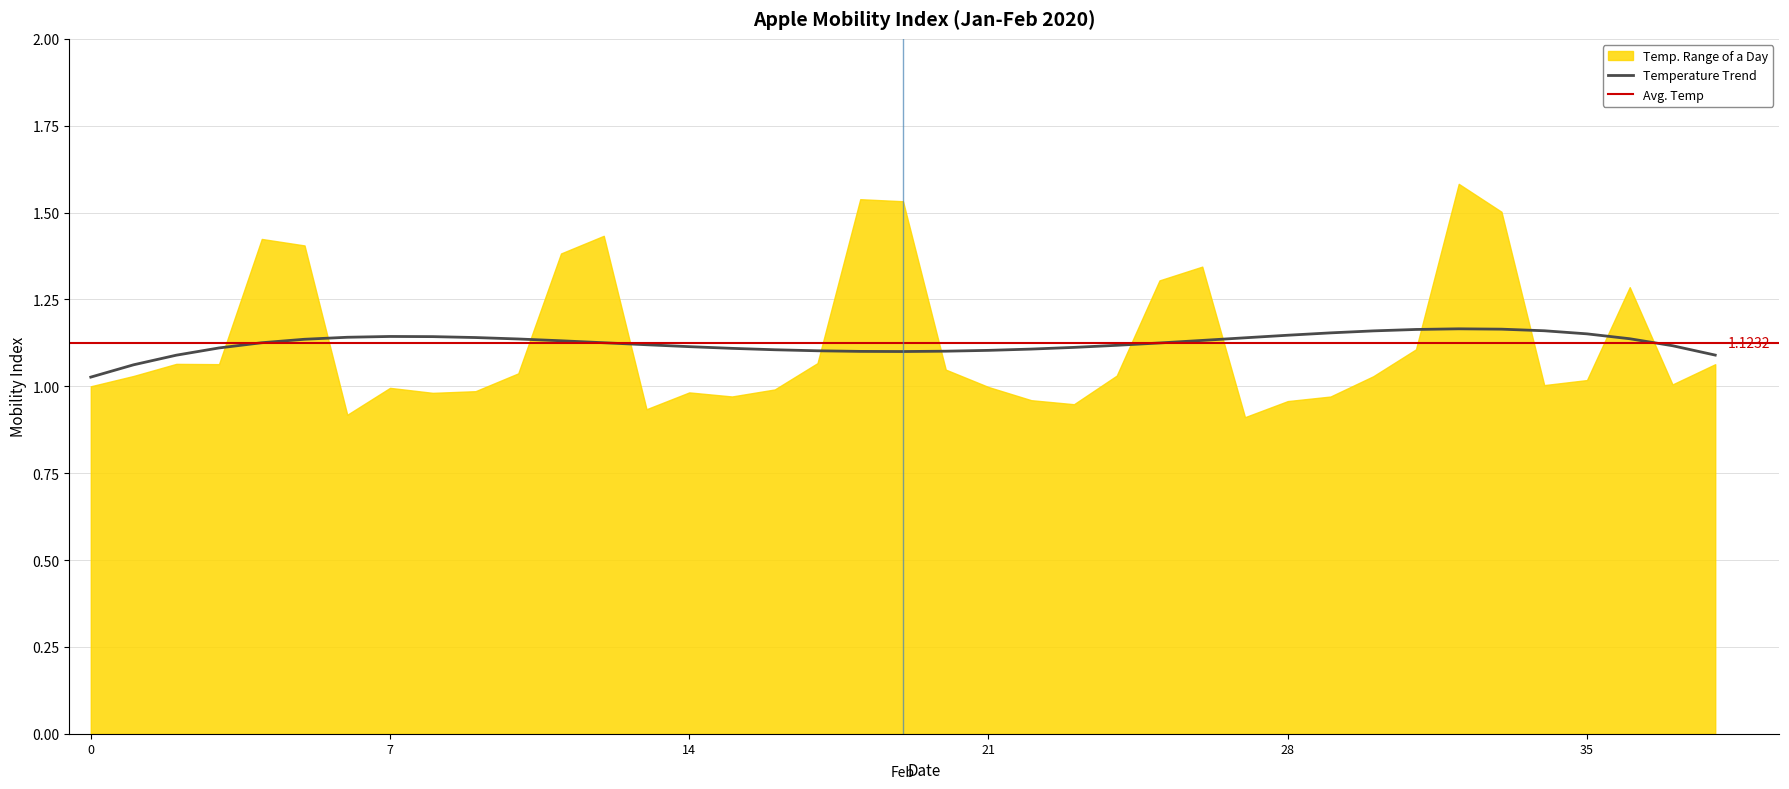

What is the average value?

1.1